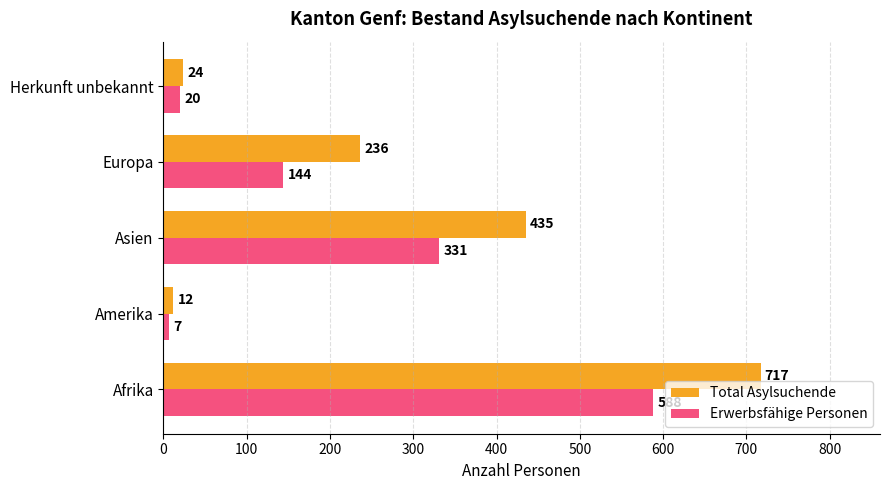

At how many categories does at least one series exceed 21?

4